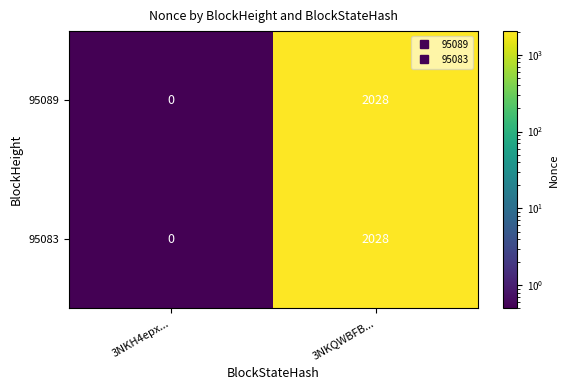

What is the difference between the 95089 values at 3NKH4epx... and 3NKQWBFB...?

2028